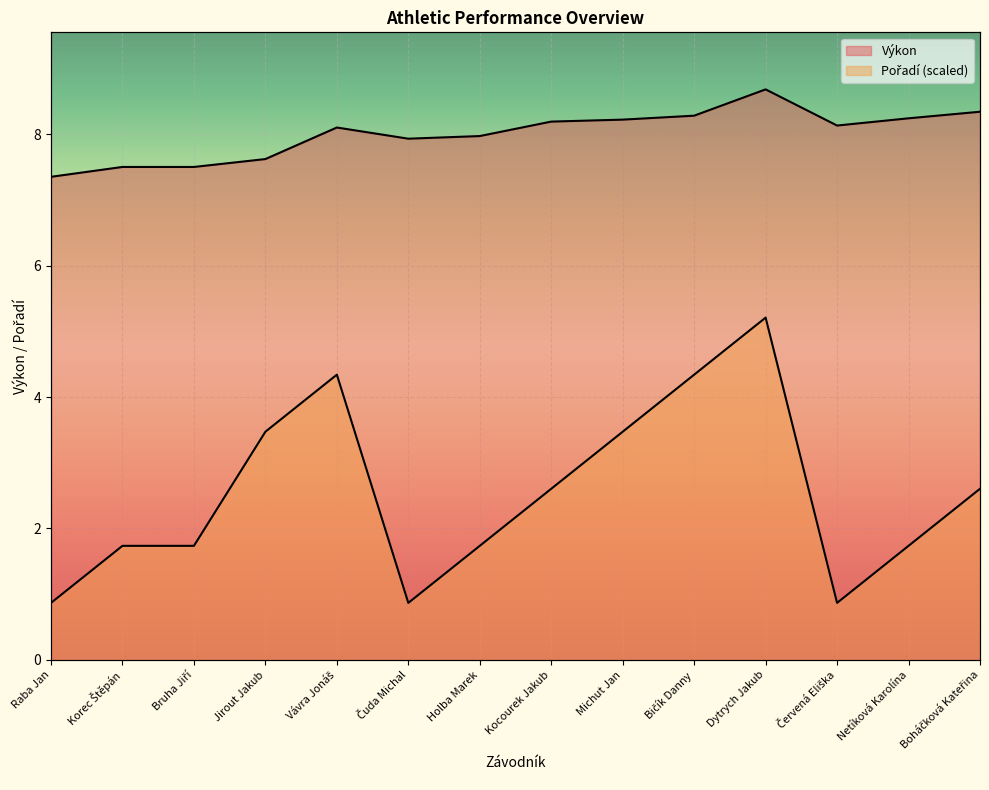

Reading left to right, list all the values displayed in this chart.

Výkon: 7.3	7.5	7.5	7.6	8.1	7.9	8.0	8.2	8.2	8.3	8.7	8.1	8.2	8.3
Pořadí: 0.9	1.7	1.7	3.5	4.3	0.9	1.7	2.6	3.5	4.3	5.2	0.9	1.7	2.6